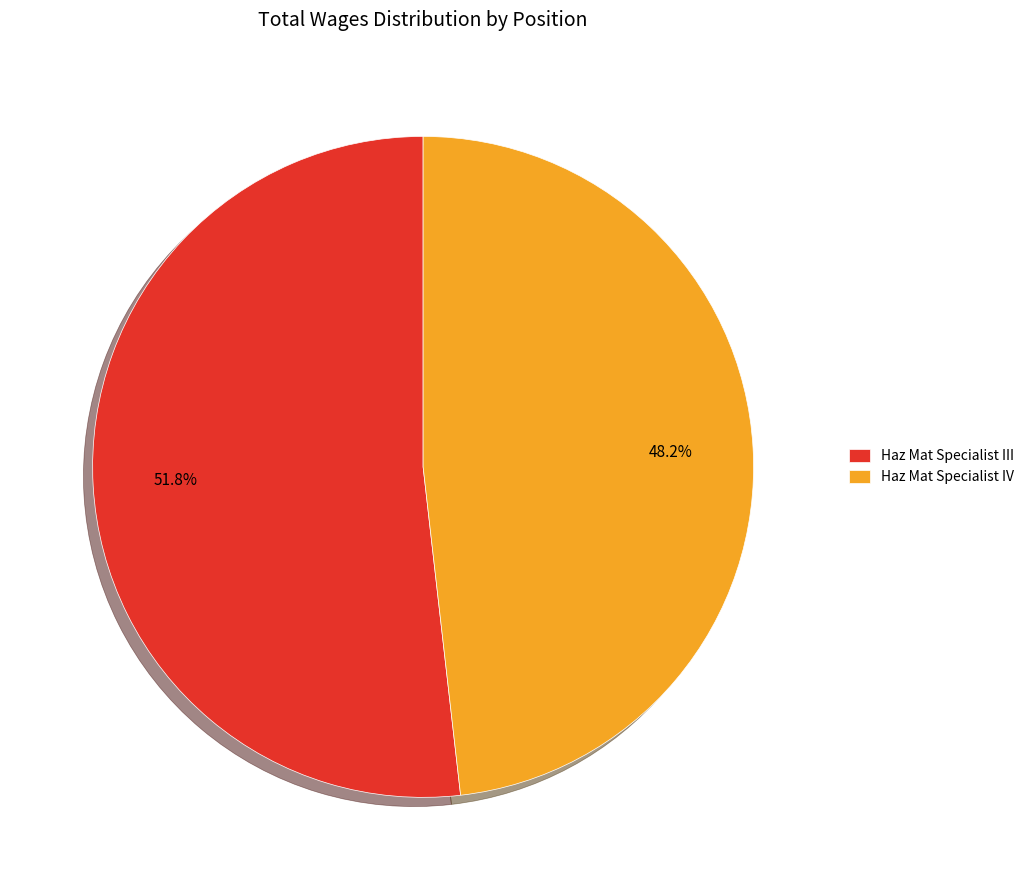

What portion of the pie excludes Haz Mat Specialist III?

48.2%